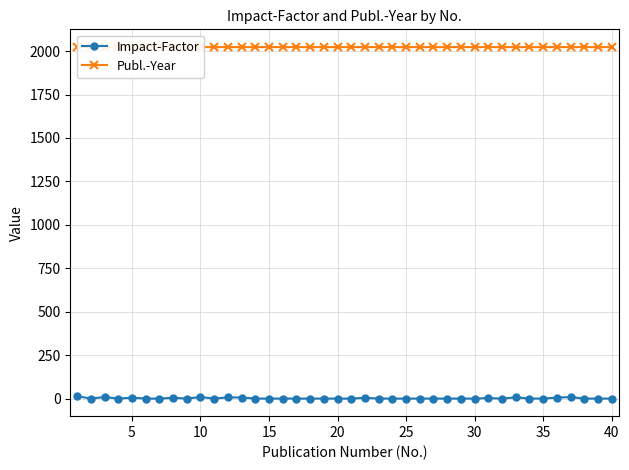

True or false: Impact-Factor has more than 1 points higher than both neighbors.

True